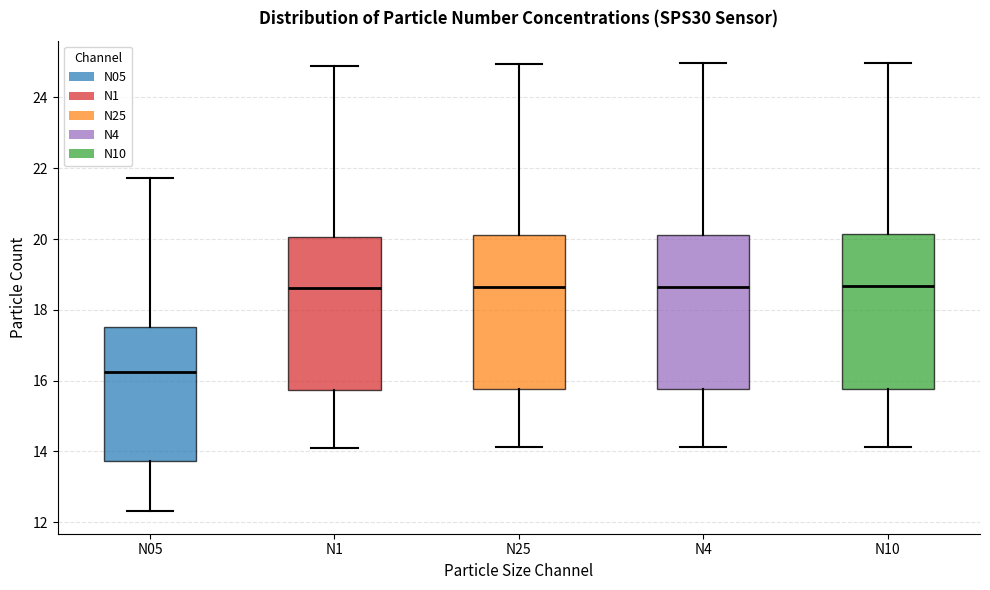

Where is the lower edge of the box for N10 on the y-axis? The values are not printed on the chart, so give them approximately, as read against the axis.

15.8